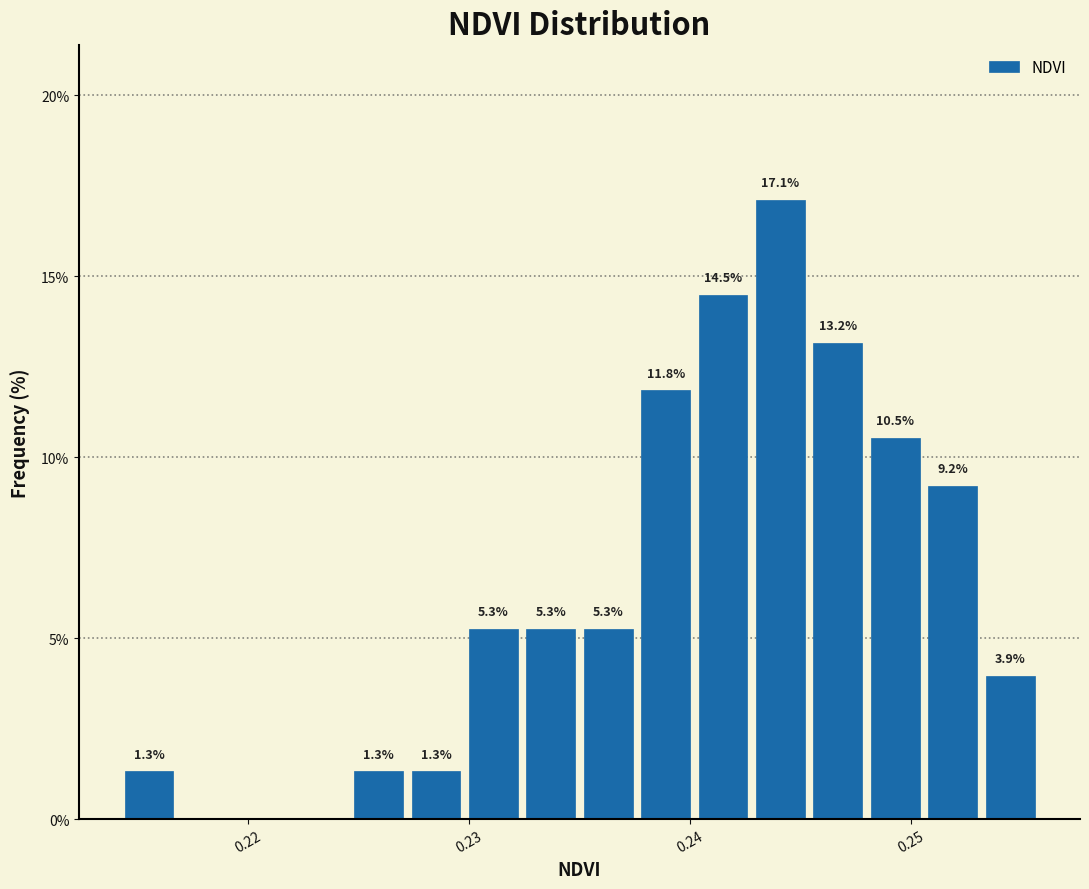

Read against the x-axis, roughly where is the centre of the tallest bar?

0.244